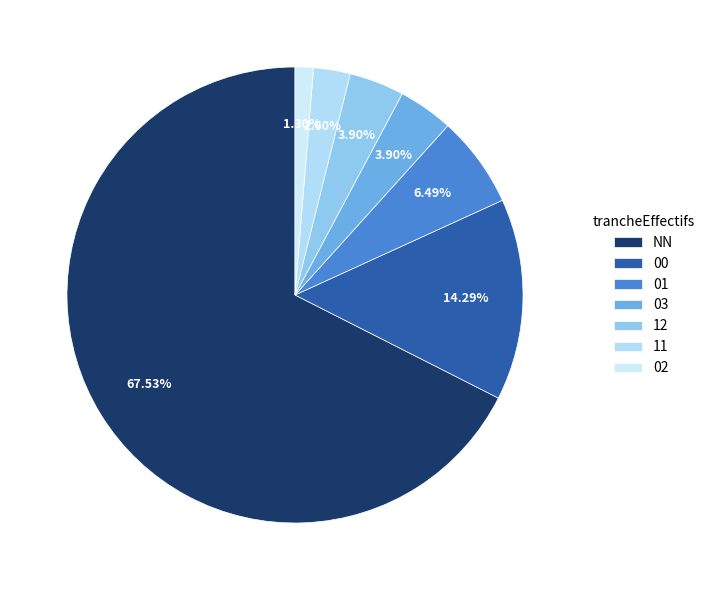

Which slice is the largest?

NN